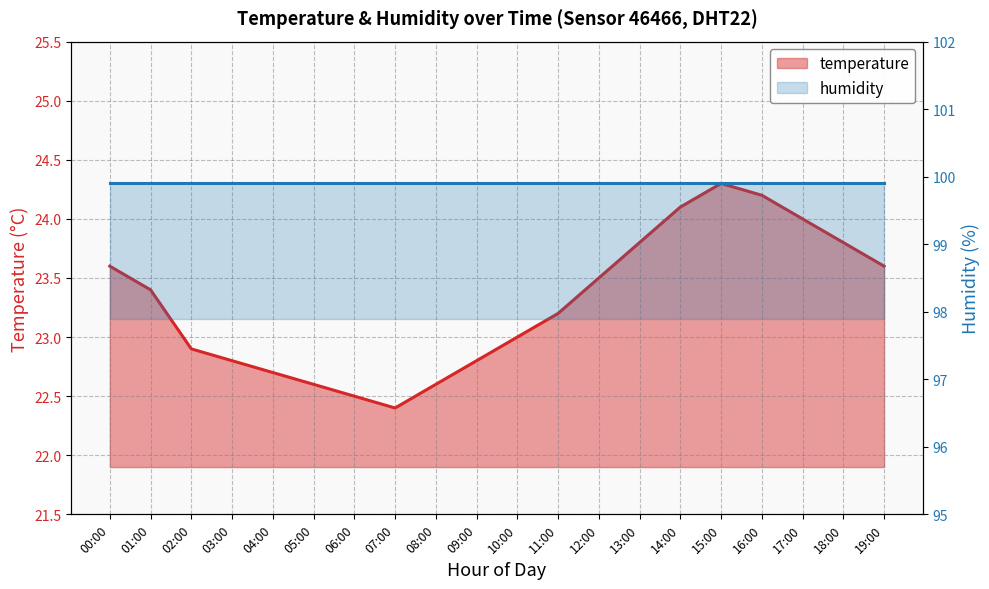

What is the change in value from 09:00 to 17:00?

+1.2